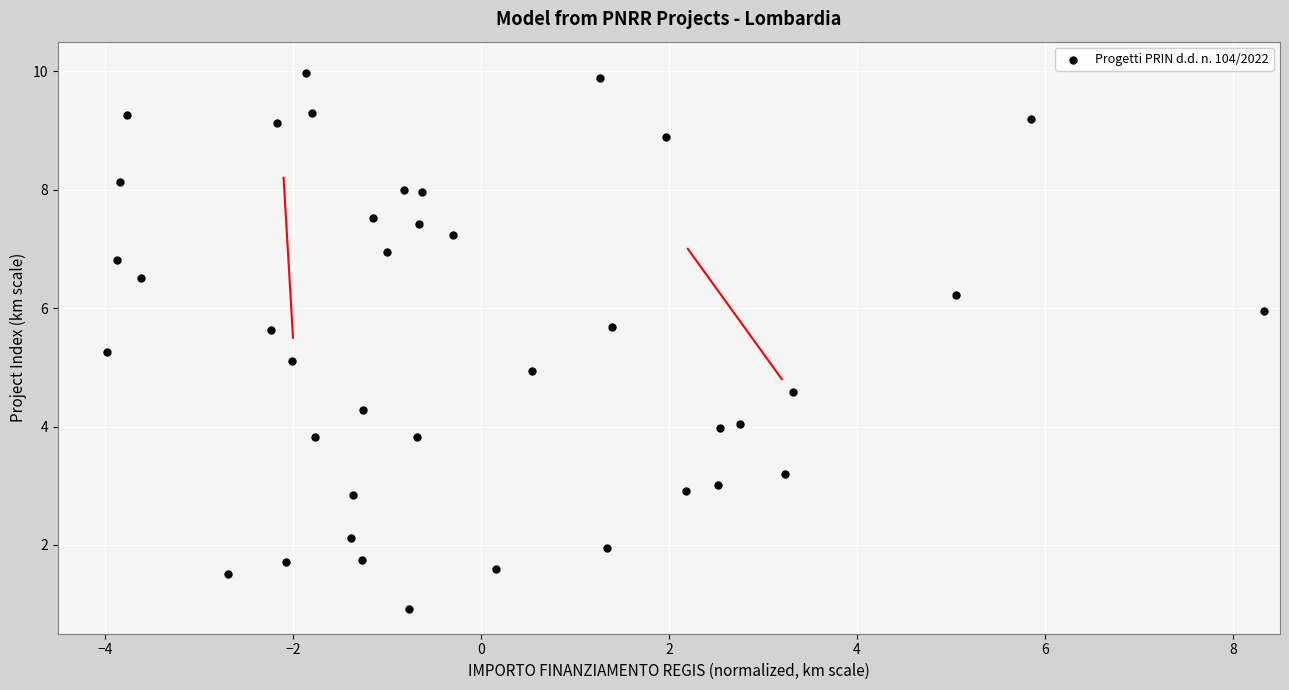

What is the range of Y values (max minus min)?

9.0